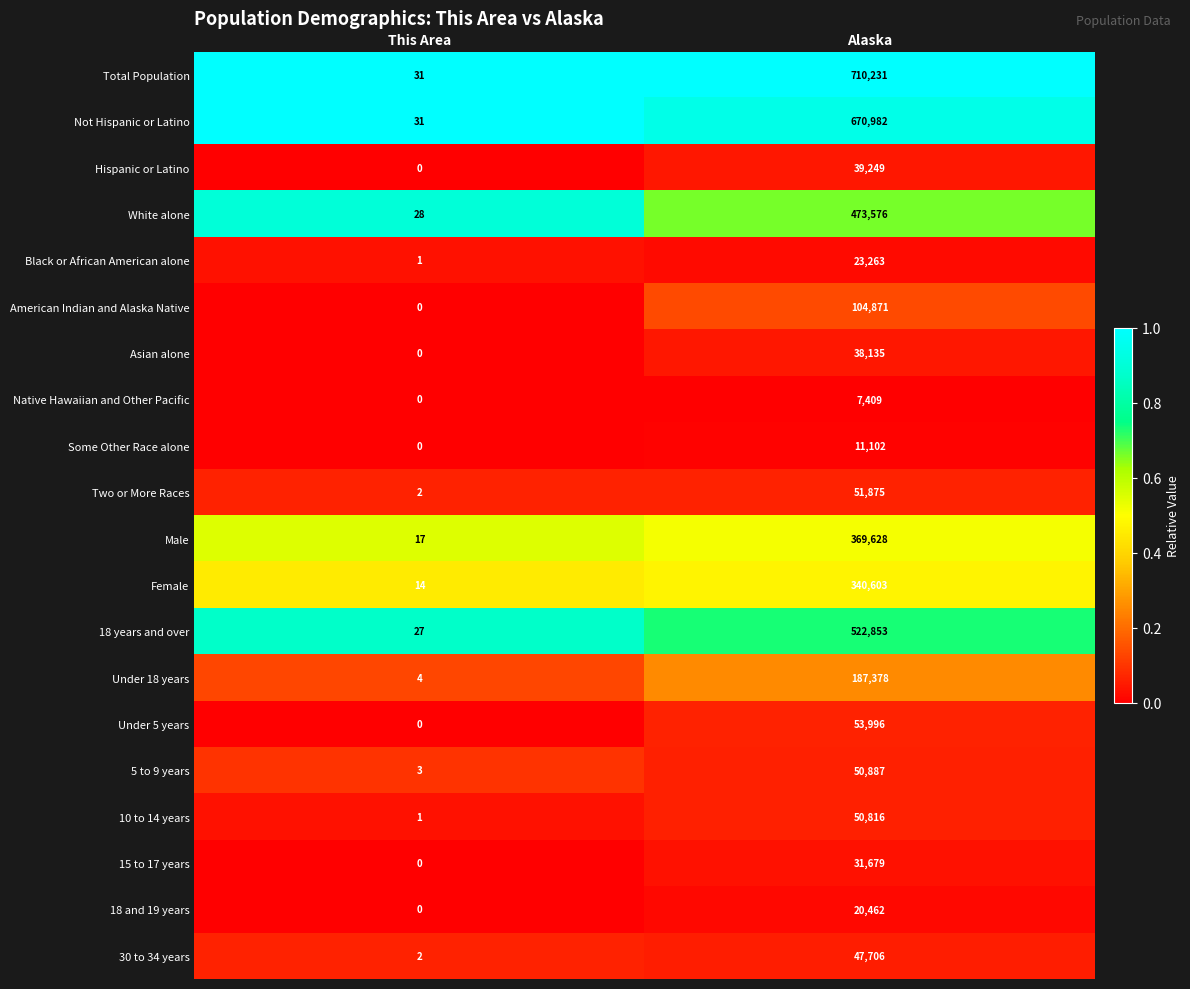

Where is Two or More Races nearest to the value 25938?

This Area